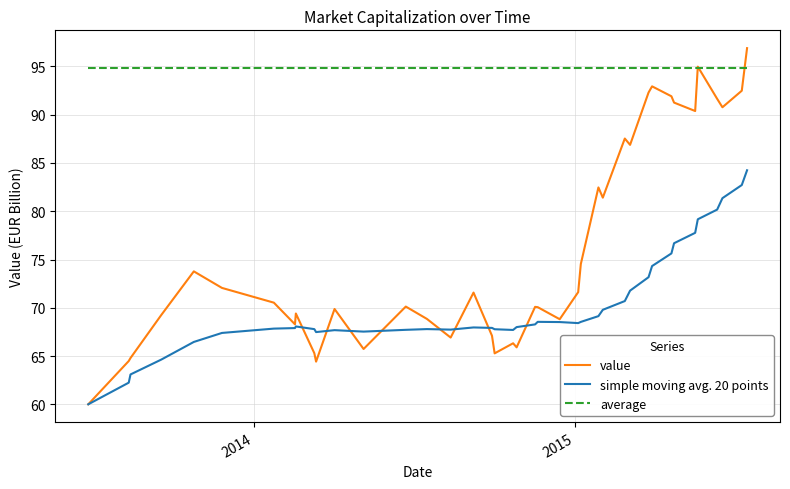

Which series has the largest total across all categories?

average